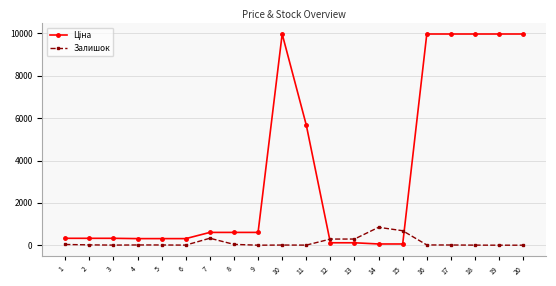

True or false: Залишок has more than 0 points higher than both neighbors.

True